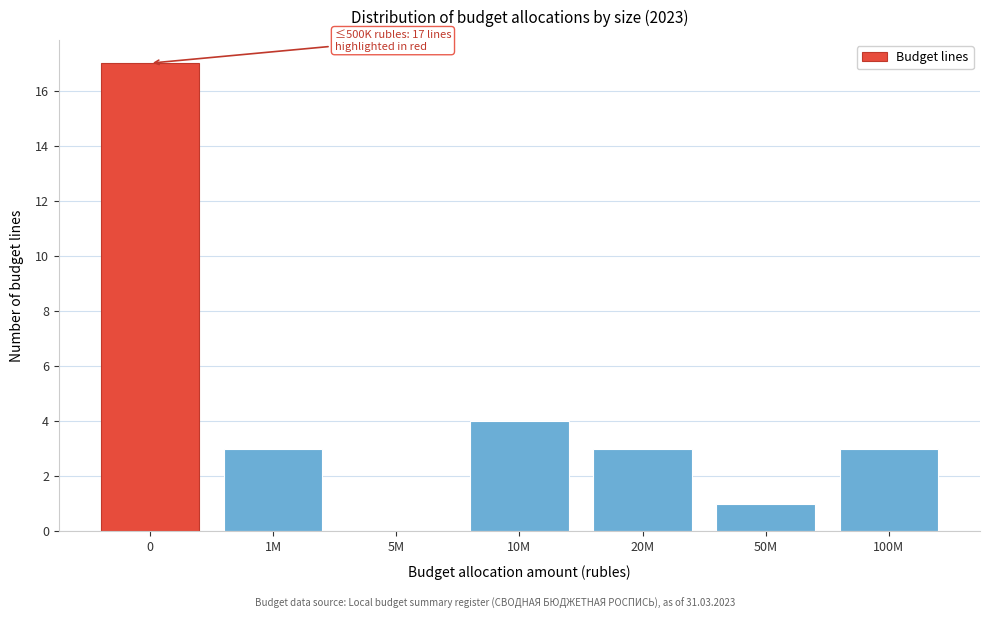

Reading right to left, extract all data points from this chart.

100M=3	50M=1	20M=3	10M=4	5M=0	1M=3	0=17